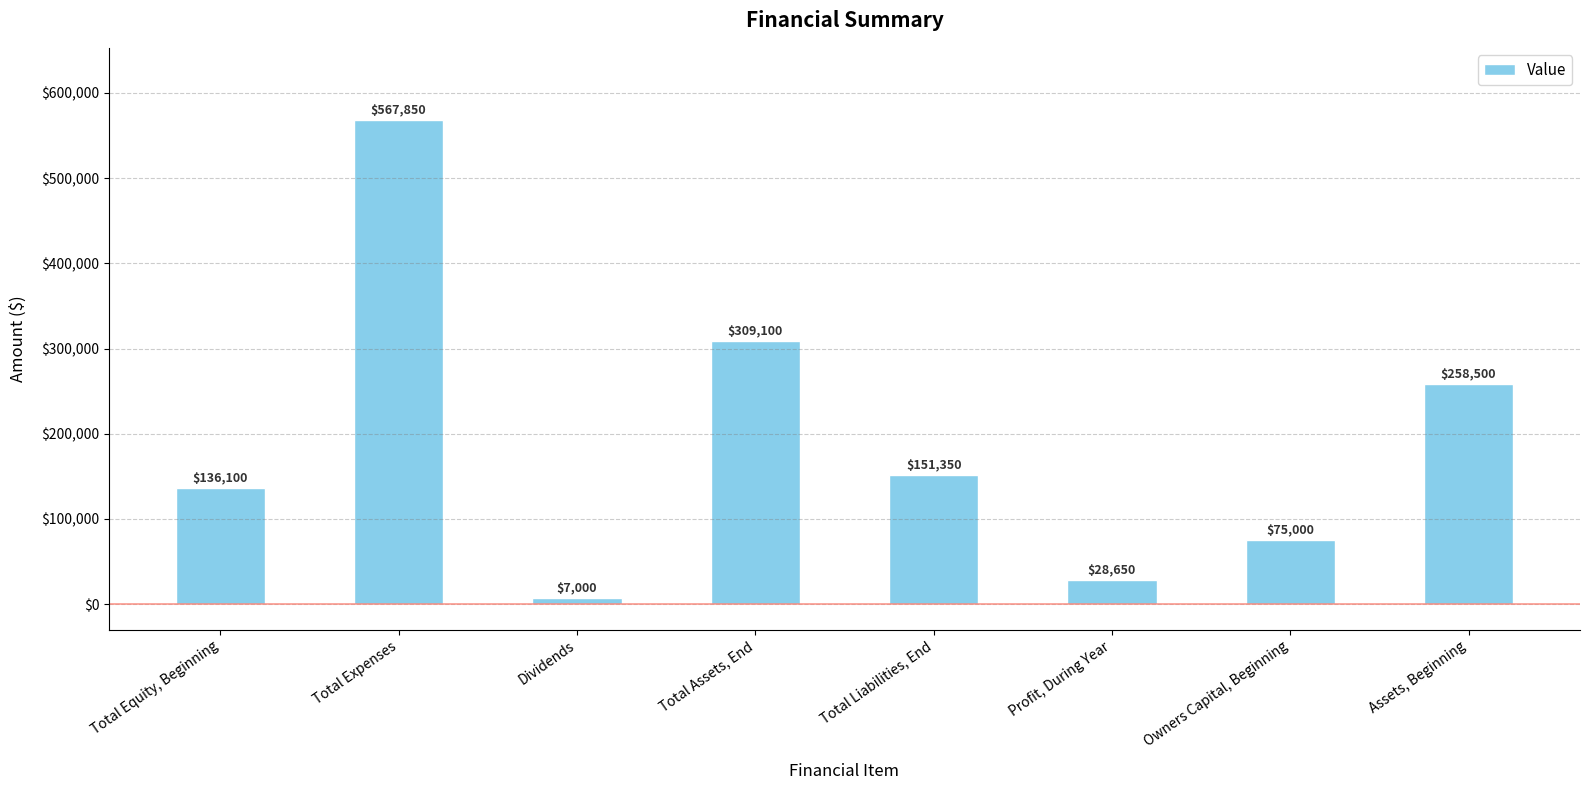

What is the label of the 6th bar from the right?

Dividends